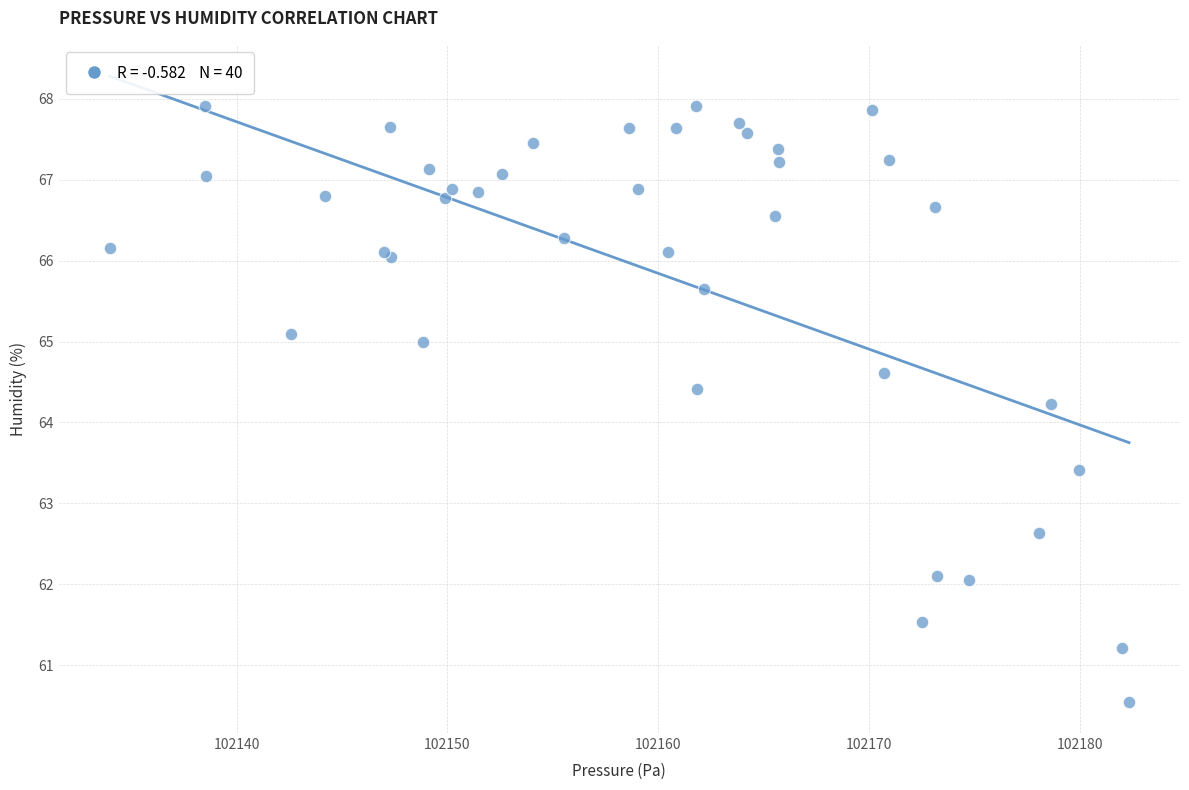

What Y value in the scatter plot is closest to 64?

64.2